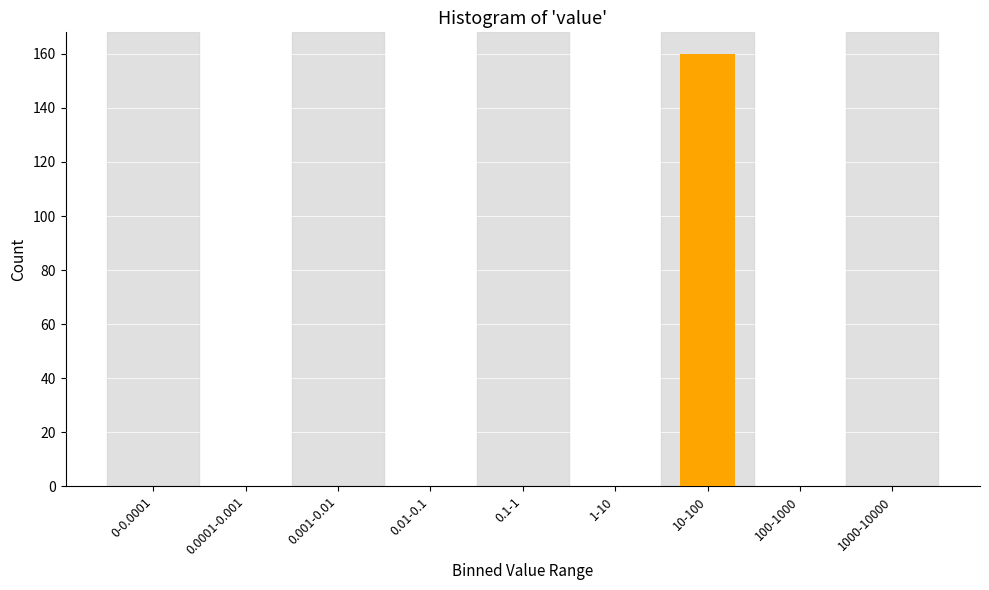

Reading left to right, what are all the values shown in this chart?

0-0.0001=0	0.0001-0.001=0	0.001-0.01=0	0.01-0.1=0	0.1-1=0	1-10=0	10-100=160	100-1000=0	1000-10000=0